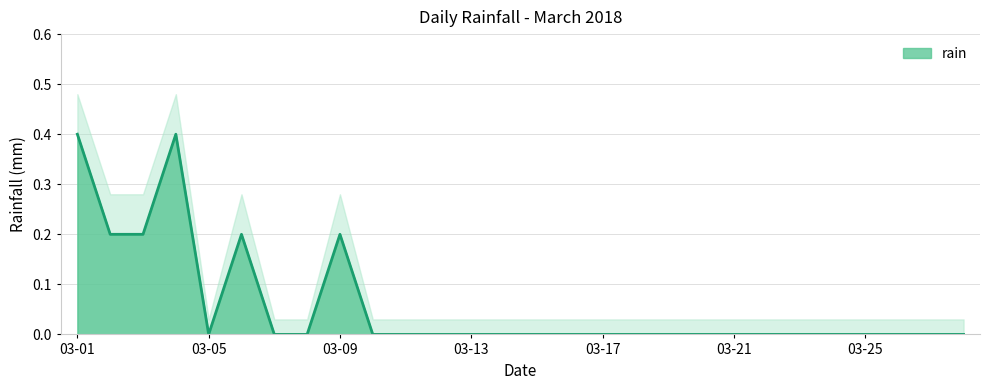

What is the highest value of the rain series?

0.4